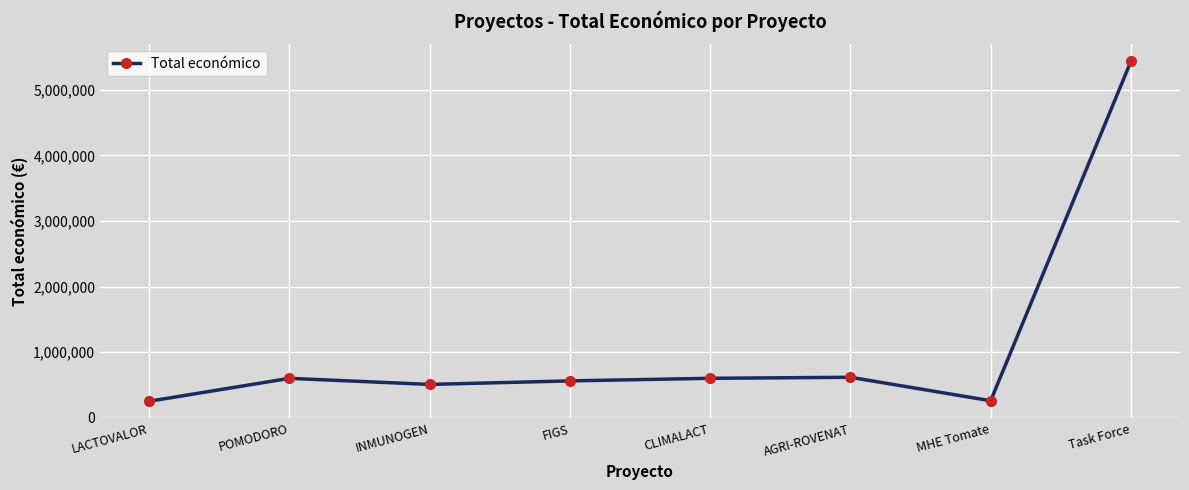

True or false: the data has more than 0 interior local peaks.

True